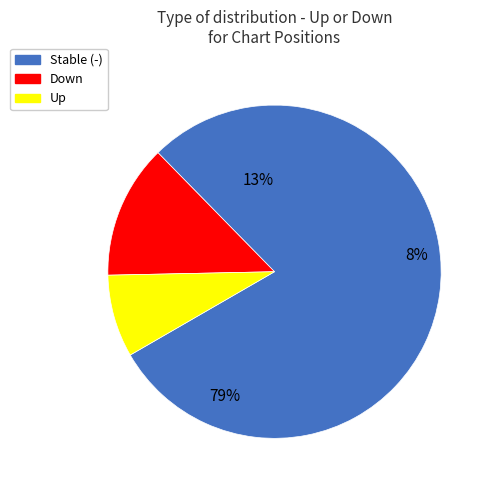

How many segments does this pie chart have?

3